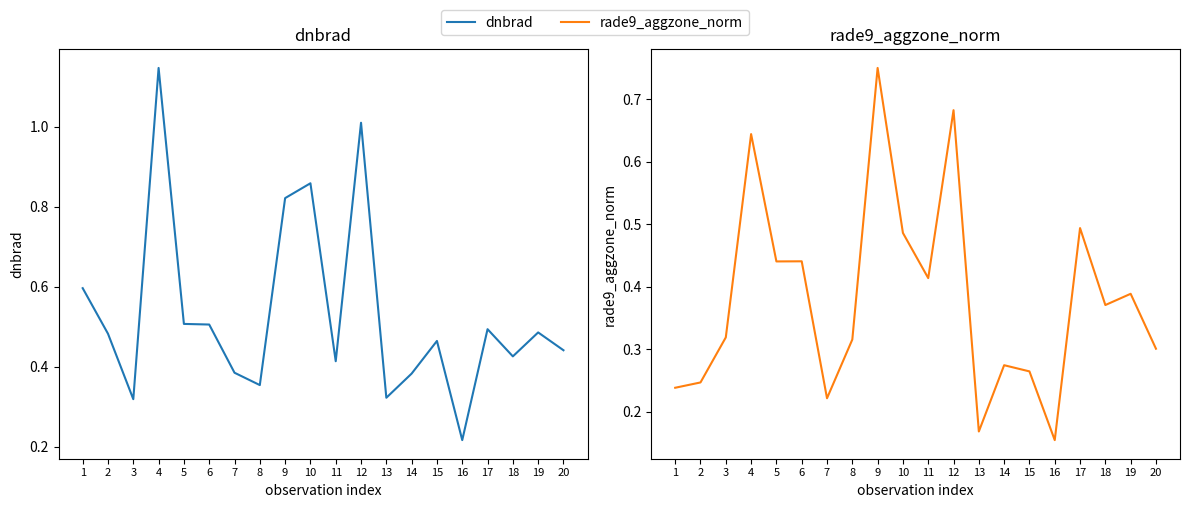

What is the difference between the highest and lowest values at 7?

0.2